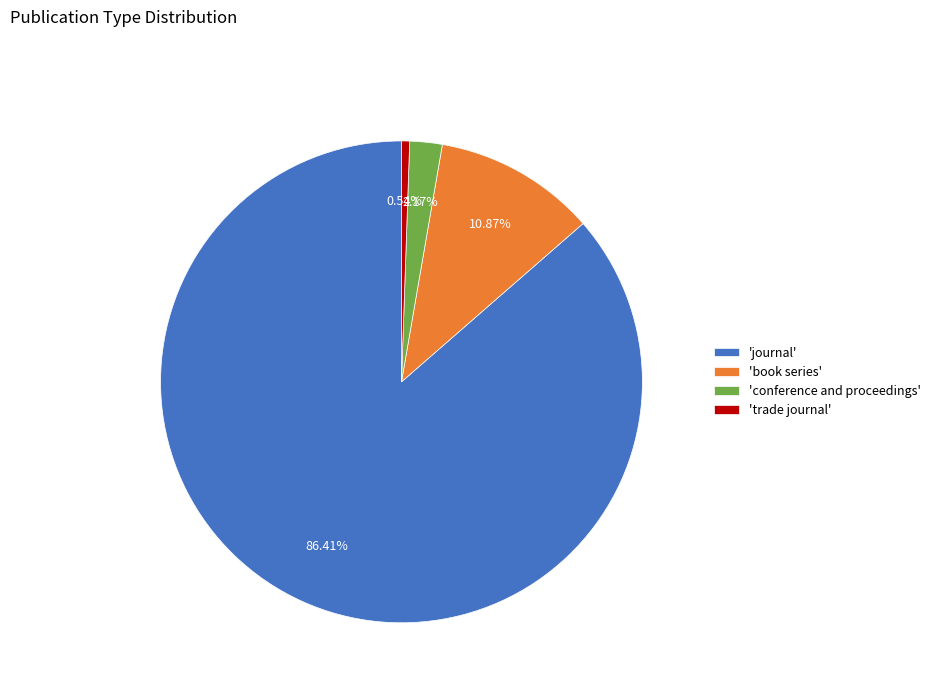

Between 'book series' and 'trade journal', which is larger?

'book series'